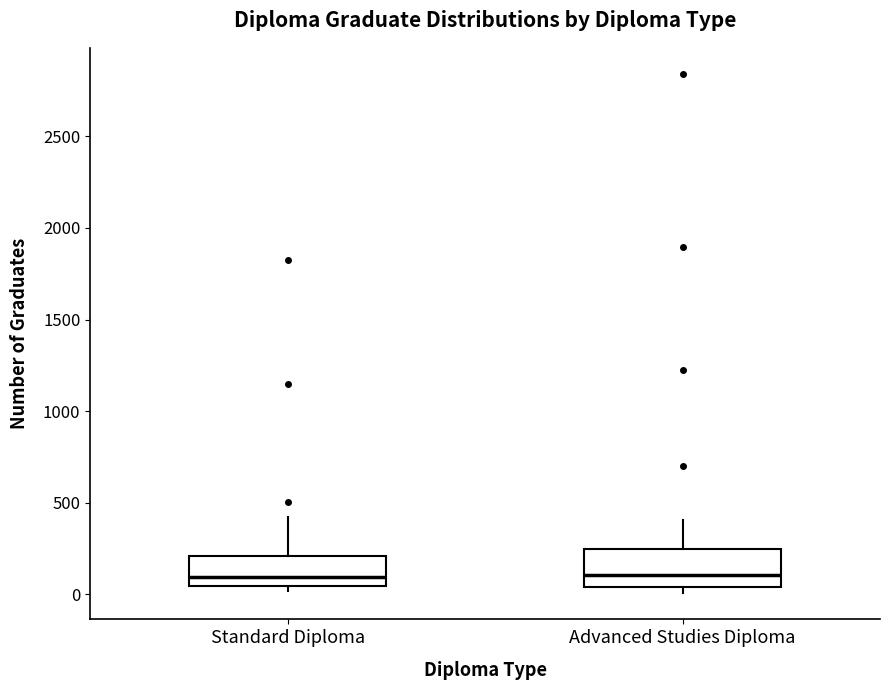

Reading left to right, read every box against the y-axis: the position of its median line, the range the box covers, and the ends of its whiskers. The values are not printed on the chart, so give them approximately, as read against the axis.

Standard Diploma: median 100, box 50 to 200, whiskers 0 to 400
Advanced Studies Diploma: median 100, box 50 to 250, whiskers 0 to 400